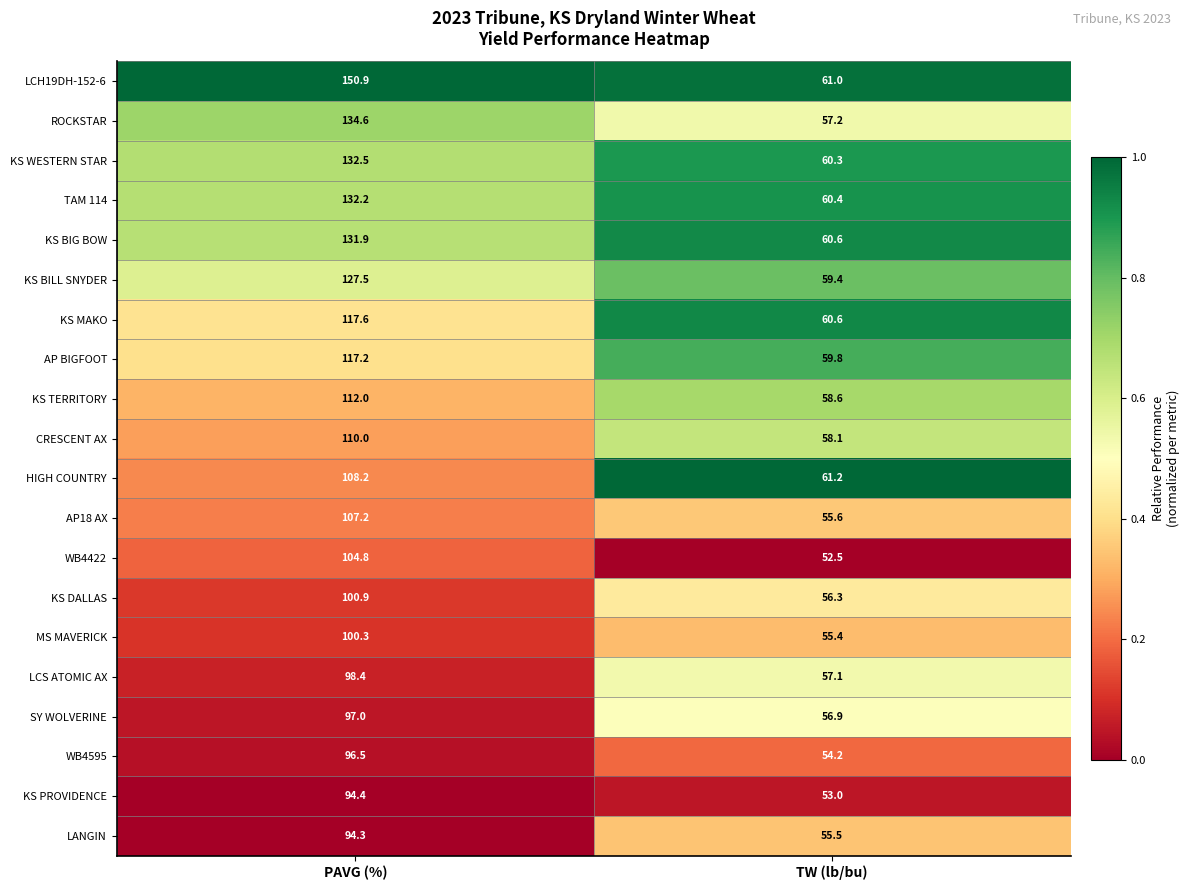

Which label corresponds to the largest value in the chart?

PAVG (%)